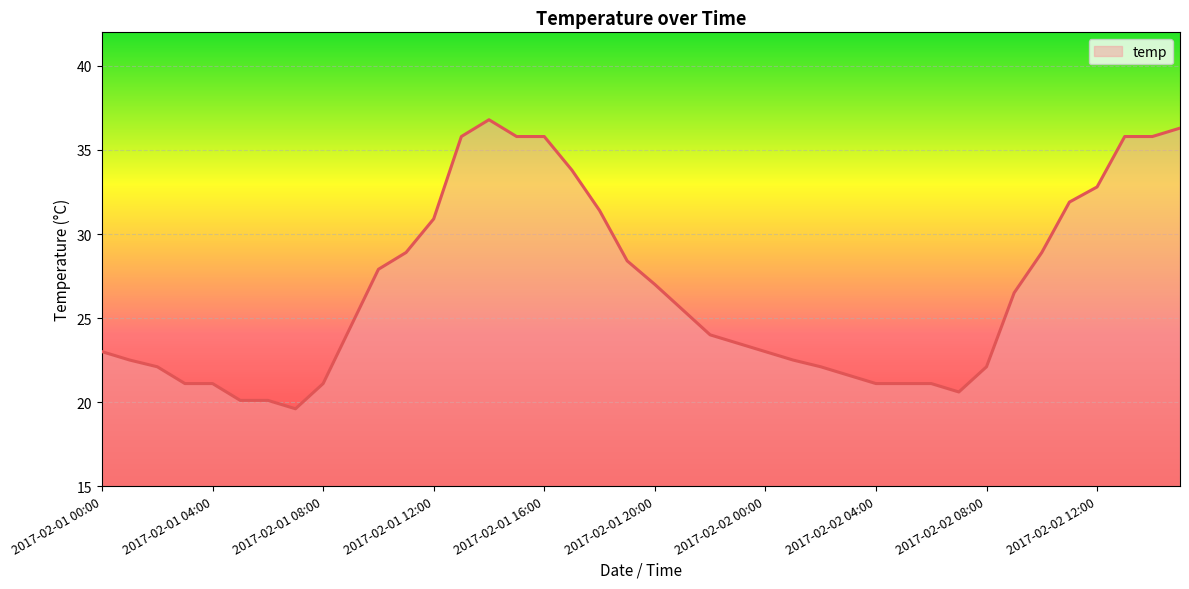

What is the minimum value shown in the chart?

19.6